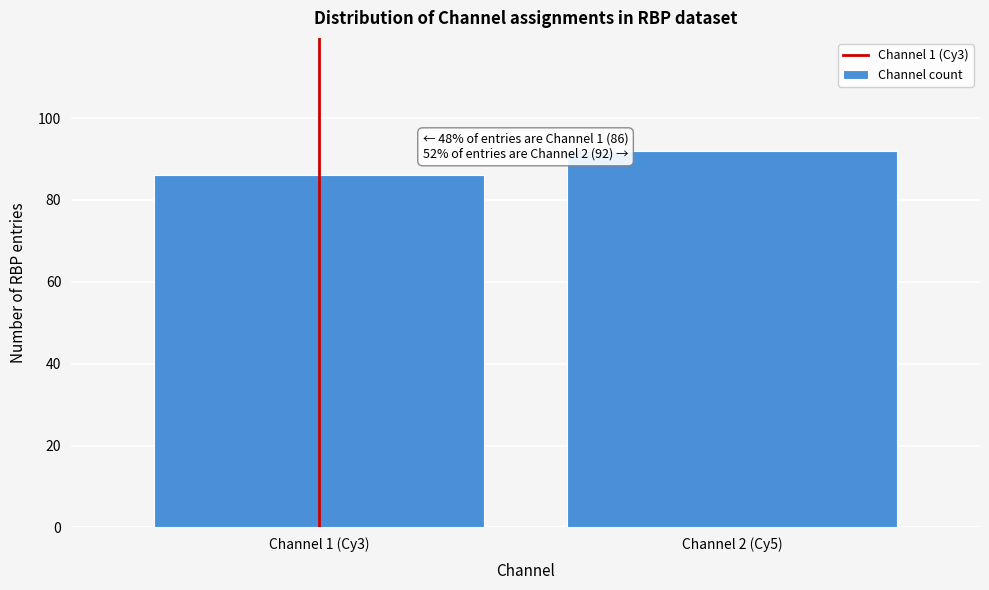

Reading left to right, what are all the values shown in this chart?

86	92